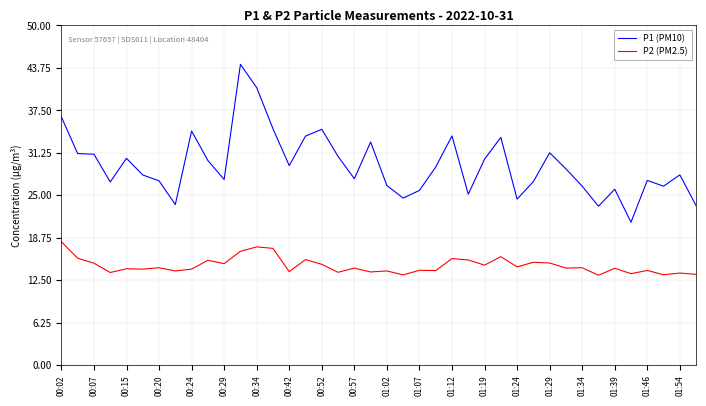

In P1 (PM10), how many points are lower than both neighbors (excluding endpoints)?

11